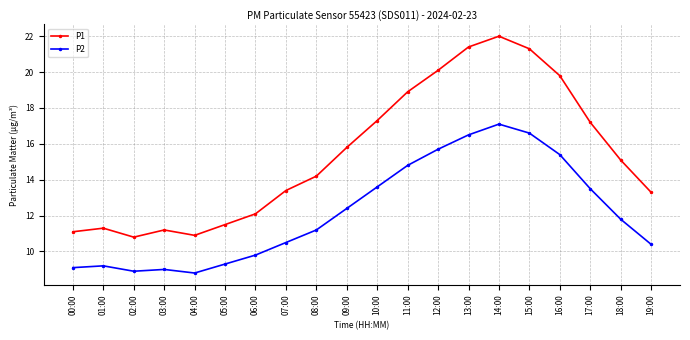

What is the greatest value displayed?

22.0